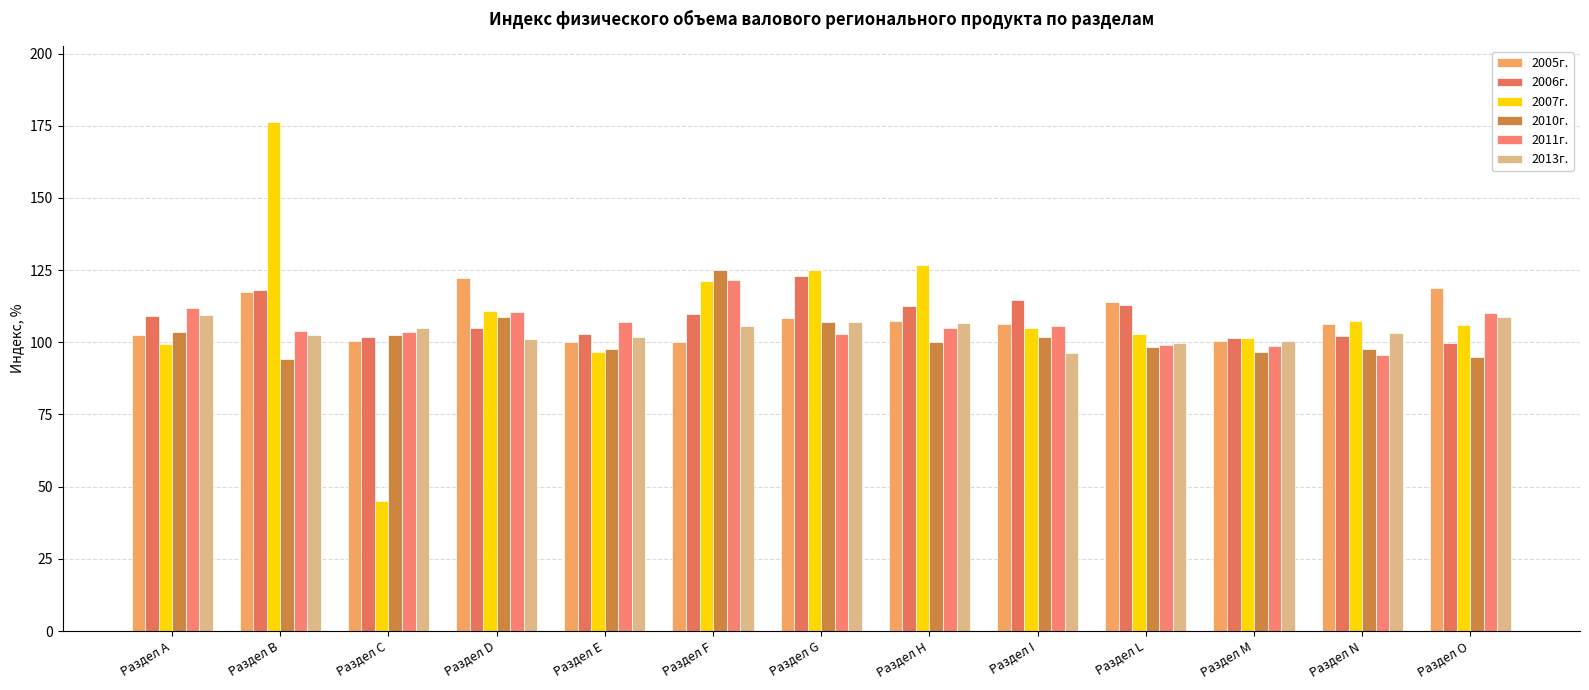

What is the difference between the maximum and minimum values in the 2013г. series?

13.1